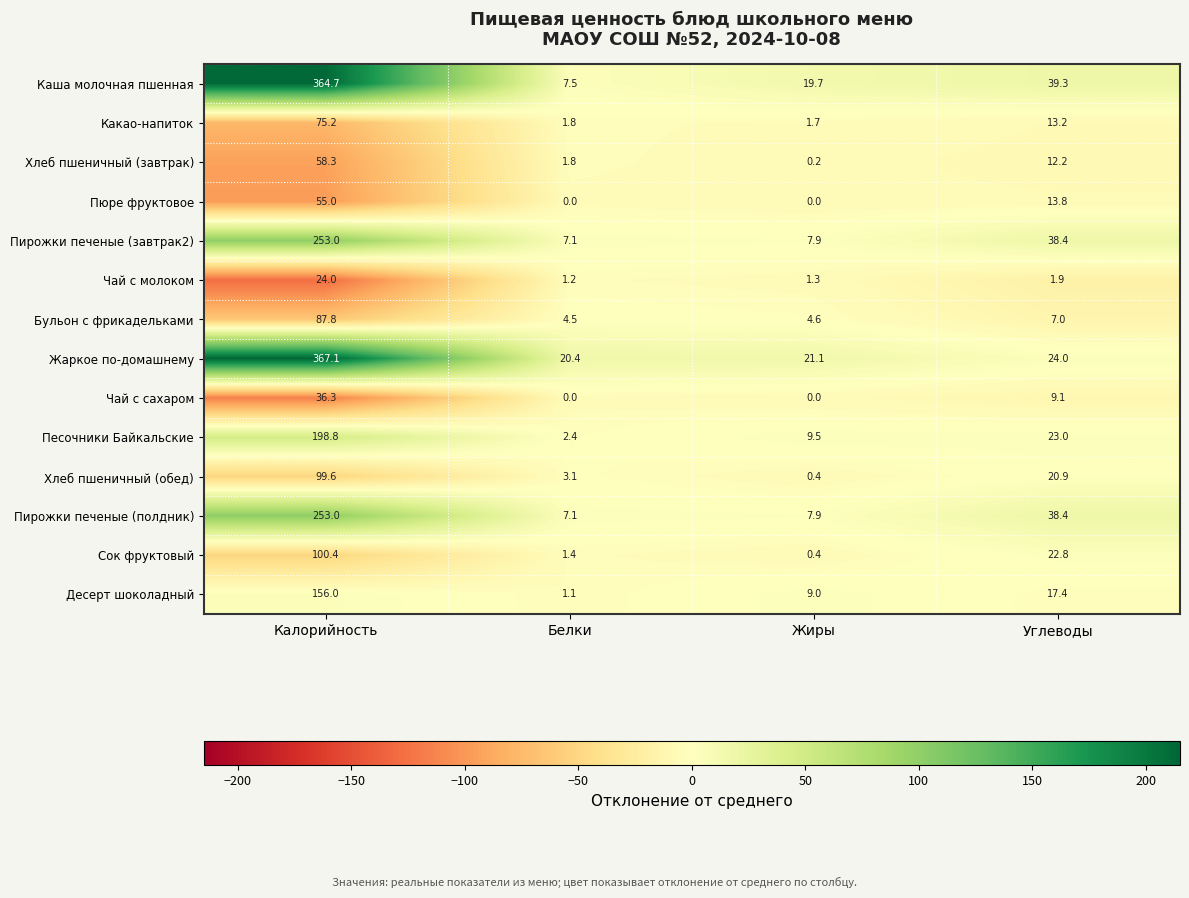

List the labels in order of Бульон с фрикадельками value, smallest first.

Белки, Жиры, Углеводы, Калорийность